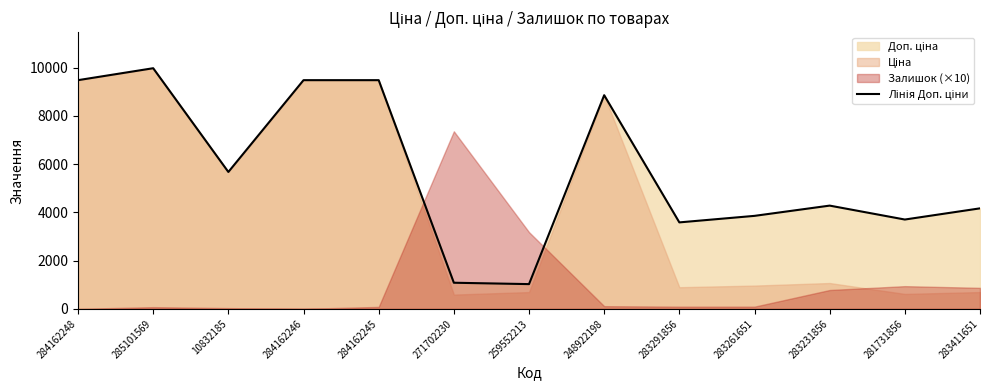

How many points are higher than both their immediate neighbors (excluding endpoints)?

3